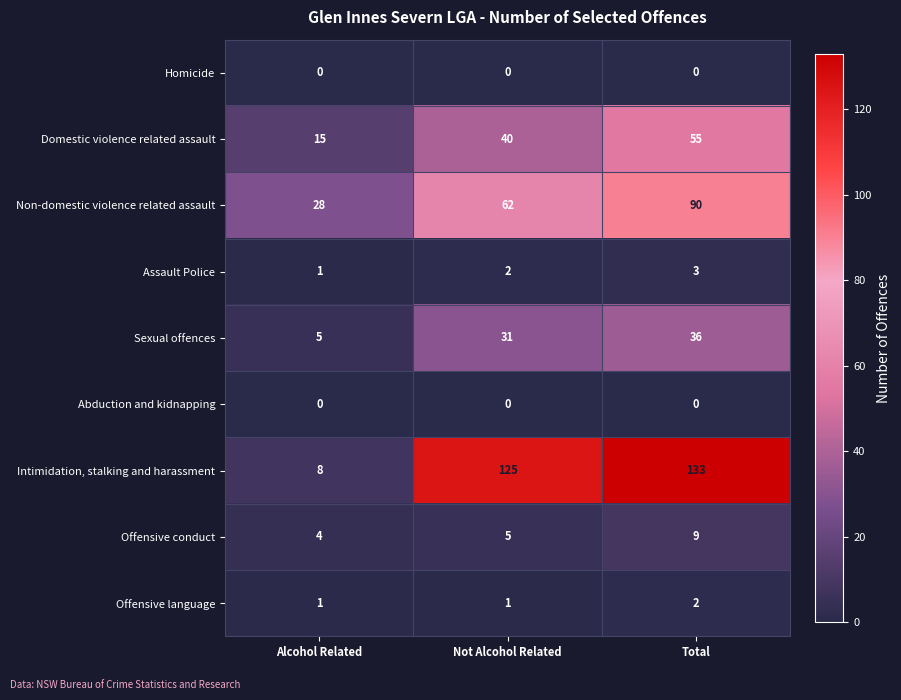

Reading left to right, list all the values displayed in this chart.

Homicide: 0	0	0
Domestic violence related assault: 15	40	55
Non-domestic violence related assault: 28	62	90
Assault Police: 1	2	3
Sexual offences: 5	31	36
Abduction and kidnapping: 0	0	0
Intimidation, stalking and harassment: 8	125	133
Offensive conduct: 4	5	9
Offensive language: 1	1	2